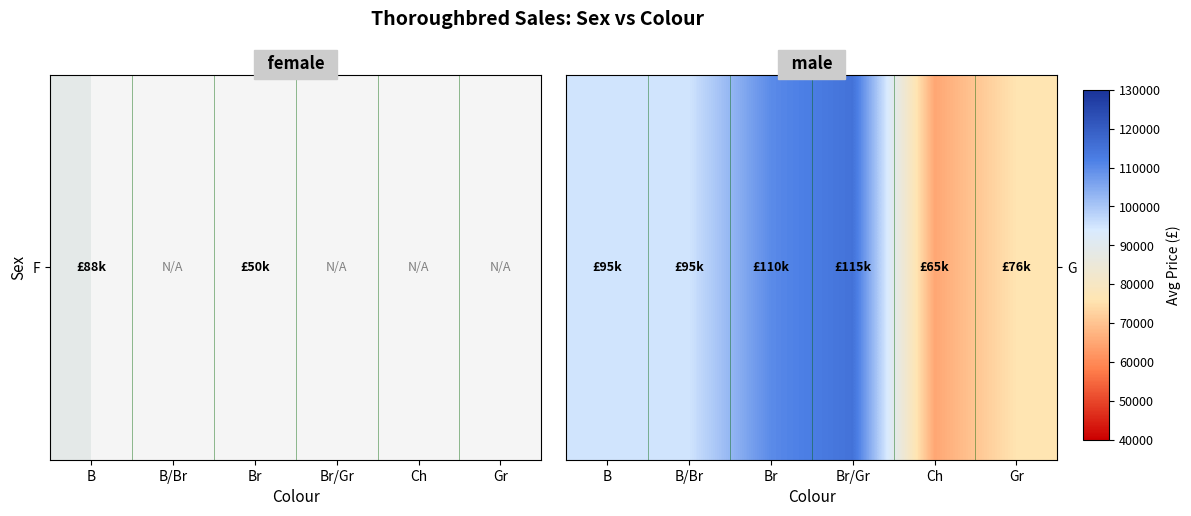

Where is the data nearest to the value 90000?

B